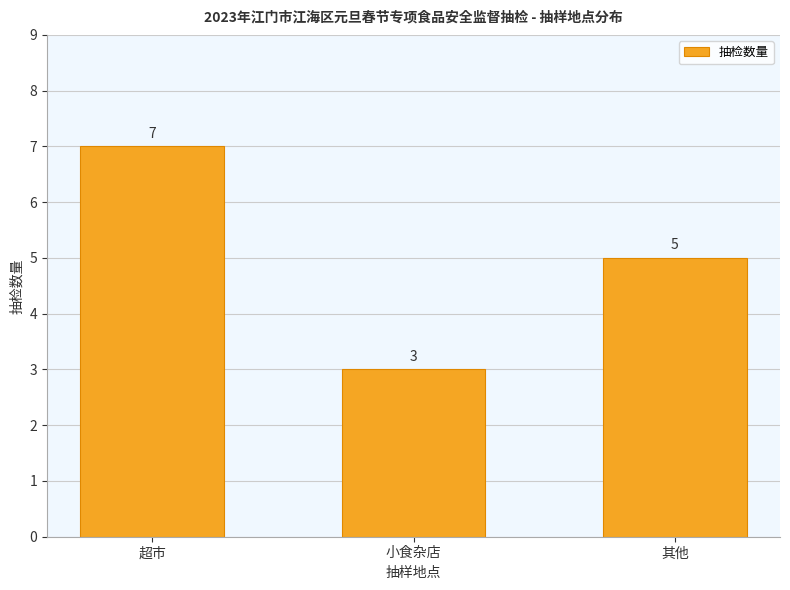

What is the change in value from 小食杂店 to 其他?

+2